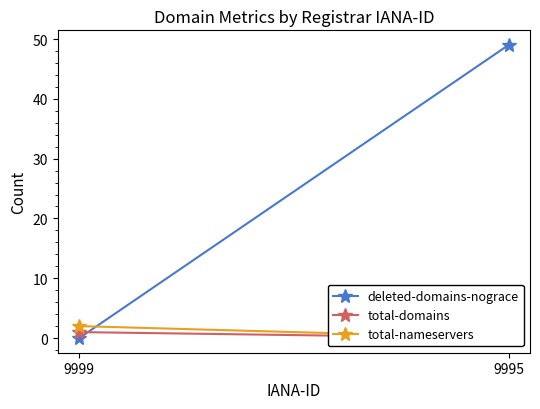

List the labels in order of total-domains value, largest first.

9999, 9995